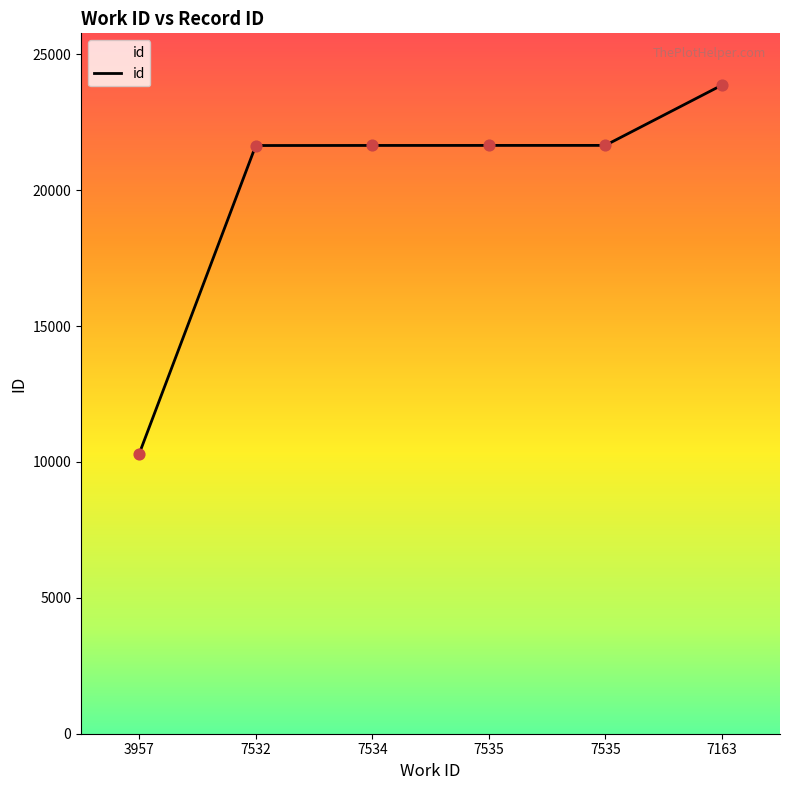

What is the change in value from 7532 to 7534?

+3